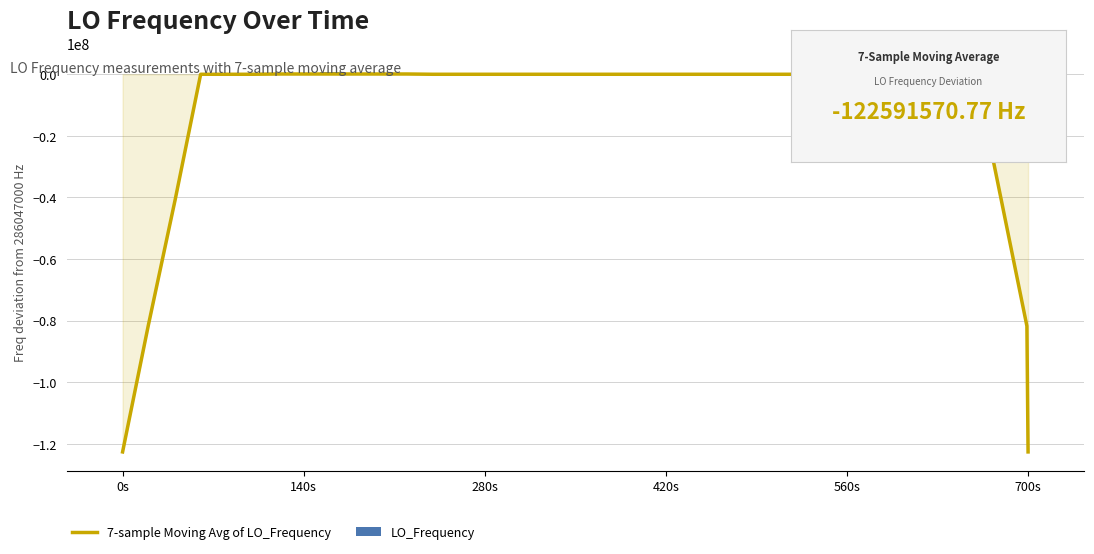

Rank the series by their average value, from highest to lowest.

LO_Frequency, 7-sample Moving Avg of LO_Frequency